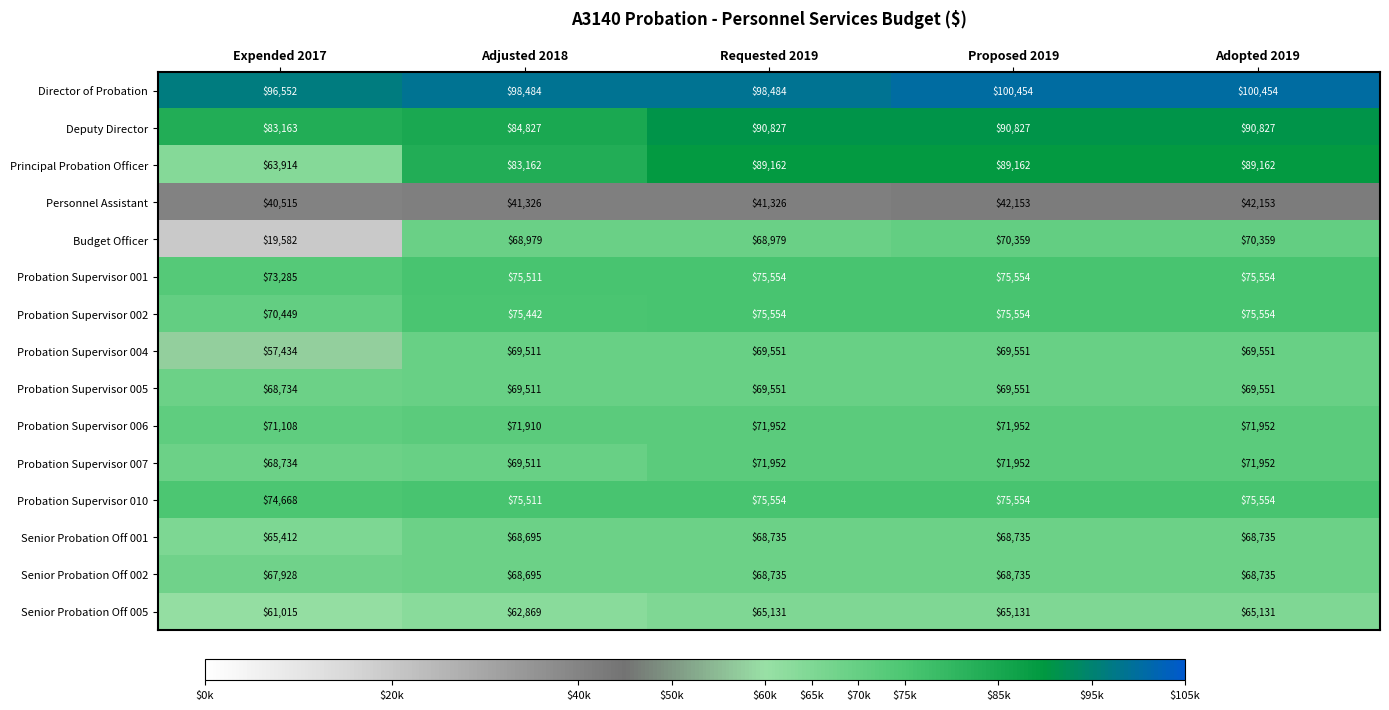

True or false: Senior Probation Off 005 has a value of 65131 at Adopted 2019.

True